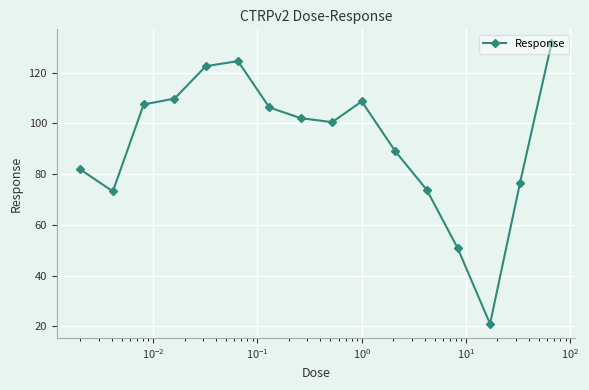

What is the average value?

92.5